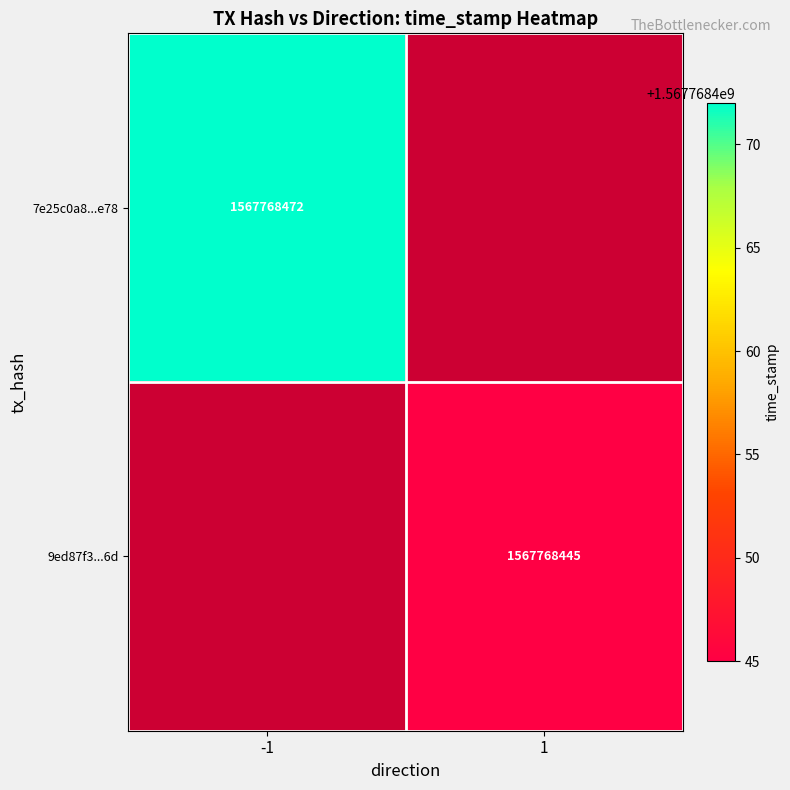

The value of 9ed87f3240b277e001c0d53b9abbc82a2af1f6d at 1 is 1567768445. True or false?

True